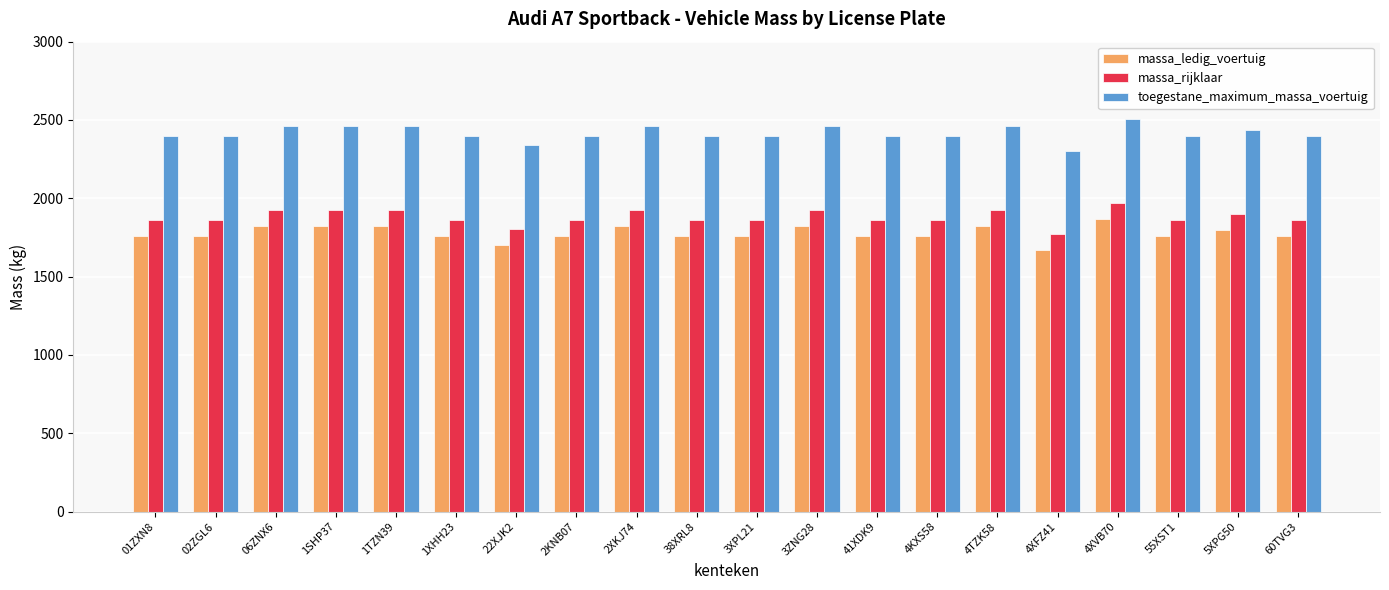

Reading left to right, transcribe all the data shown in this chart.

massa_ledig_voertuig: 01ZXN8=1760	02ZGL6=1760	06ZNX6=1825	1SHP37=1825	1TZN39=1825	1XHH23=1760	22XJK2=1705	2KNB07=1760	2XKJ74=1825	38XRL8=1760	3XPL21=1760	3ZNG28=1825	41XDK9=1760	4KXS58=1760	4TZK58=1825	4XFZ41=1670	4XVB70=1870	55XST1=1760	5XPG50=1800	60TVG3=1760
massa_rijklaar: 01ZXN8=1860	02ZGL6=1860	06ZNX6=1925	1SHP37=1925	1TZN39=1925	1XHH23=1860	22XJK2=1805	2KNB07=1860	2XKJ74=1925	38XRL8=1860	3XPL21=1860	3ZNG28=1925	41XDK9=1860	4KXS58=1860	4TZK58=1925	4XFZ41=1770	4XVB70=1970	55XST1=1860	5XPG50=1900	60TVG3=1860
toegestane_maximum_massa_voertuig: 01ZXN8=2395	02ZGL6=2395	06ZNX6=2460	1SHP37=2460	1TZN39=2460	1XHH23=2395	22XJK2=2340	2KNB07=2395	2XKJ74=2460	38XRL8=2395	3XPL21=2395	3ZNG28=2460	41XDK9=2395	4KXS58=2395	4TZK58=2460	4XFZ41=2305	4XVB70=2505	55XST1=2395	5XPG50=2435	60TVG3=2395